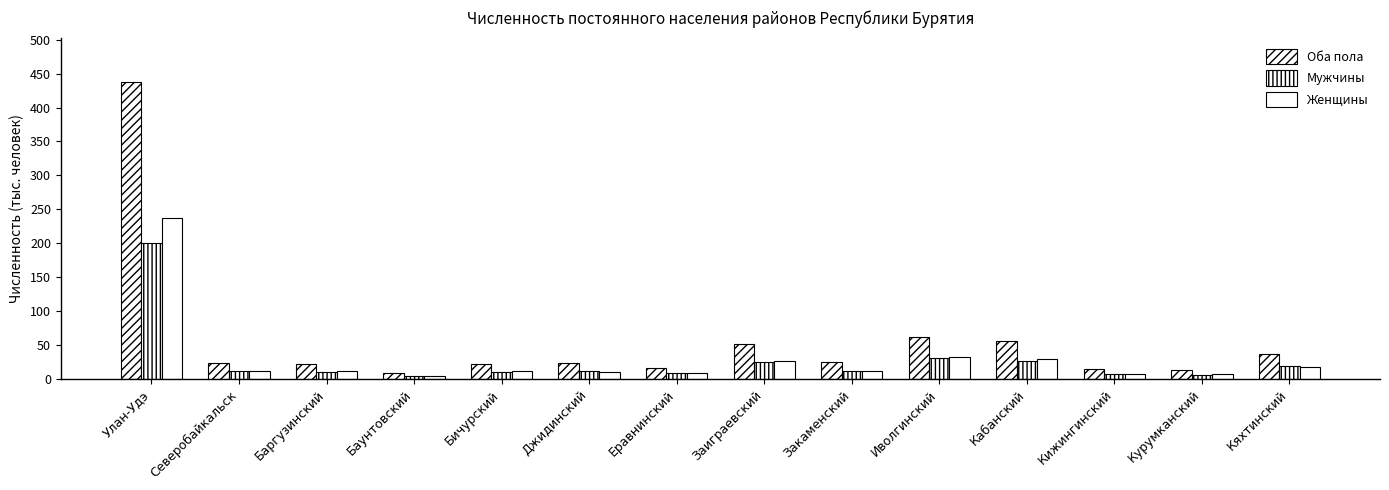

At Иволгинский, list the series in order from largest to smallest.

Оба пола, Женщины, Мужчины